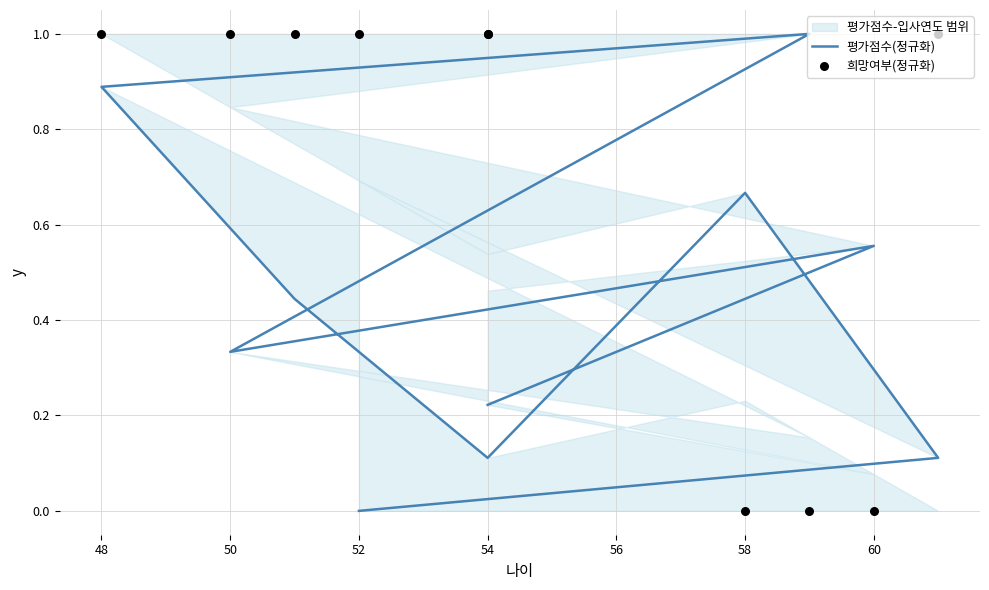

Is the value of 평가점수(정규화) at 56 greater than the value of 희망여부(정규화) at 62?

No